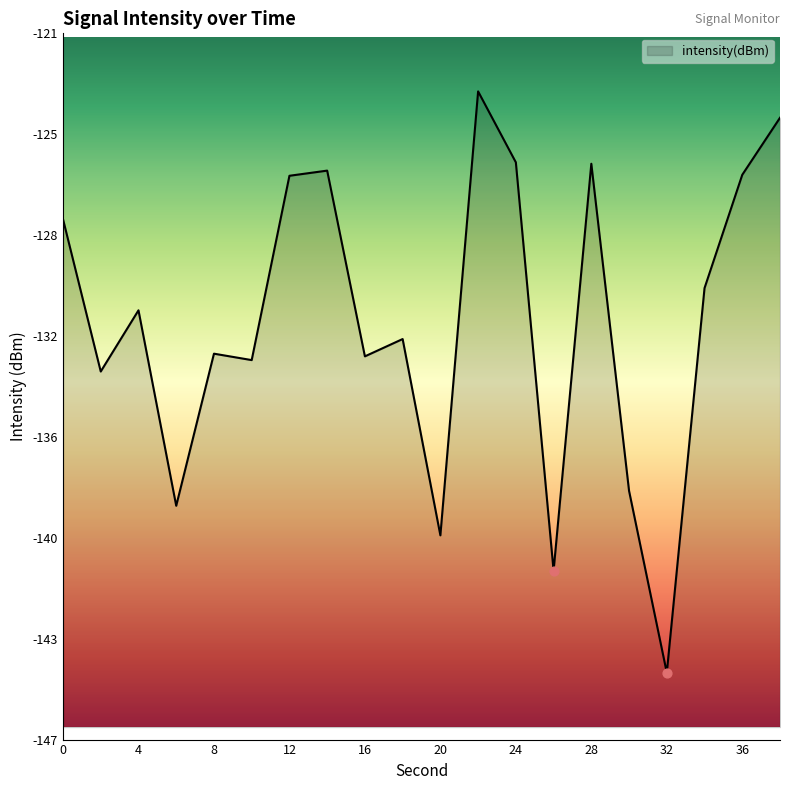

Which has a higher value, 6 or 10?

10